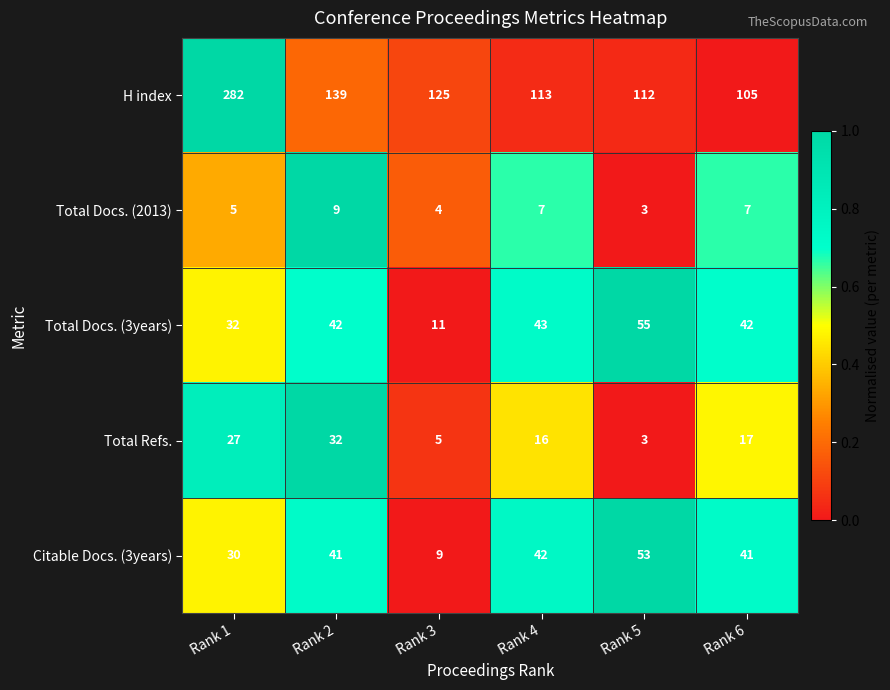

Is it true that Total Refs. equals 29 at Rank 6?

False